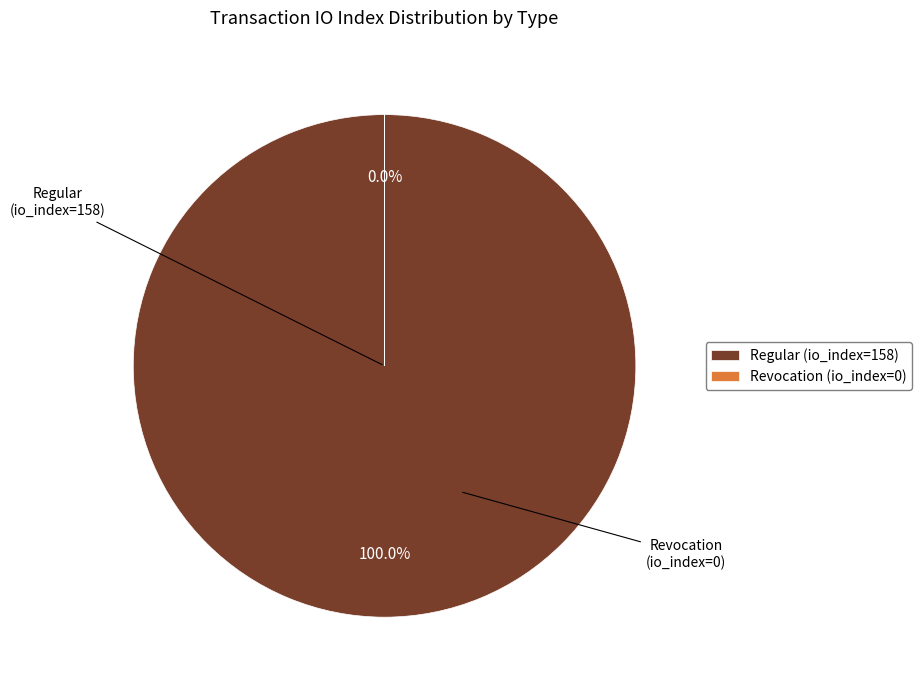

Which category has the smallest portion of the pie?

Revocation (io_index=0)